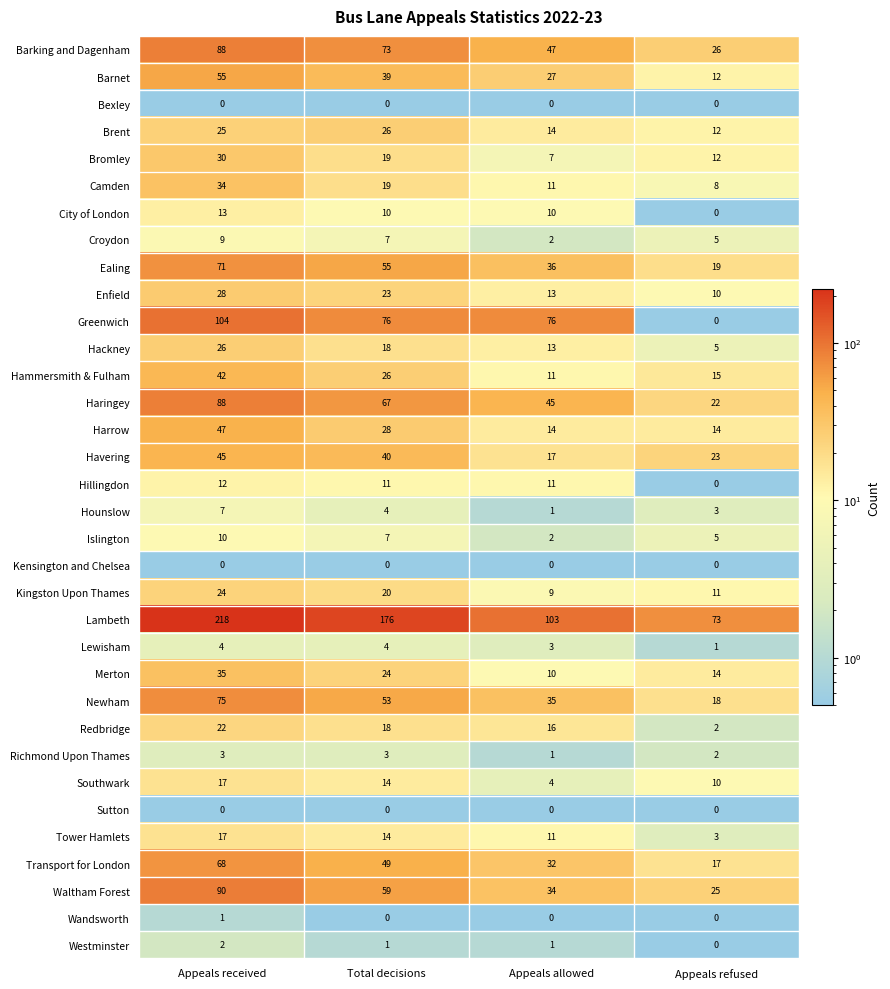

Rank the categories by Hammersmith & Fulham value from highest to lowest.

Appeals received, Total decisions, Appeals refused, Appeals allowed